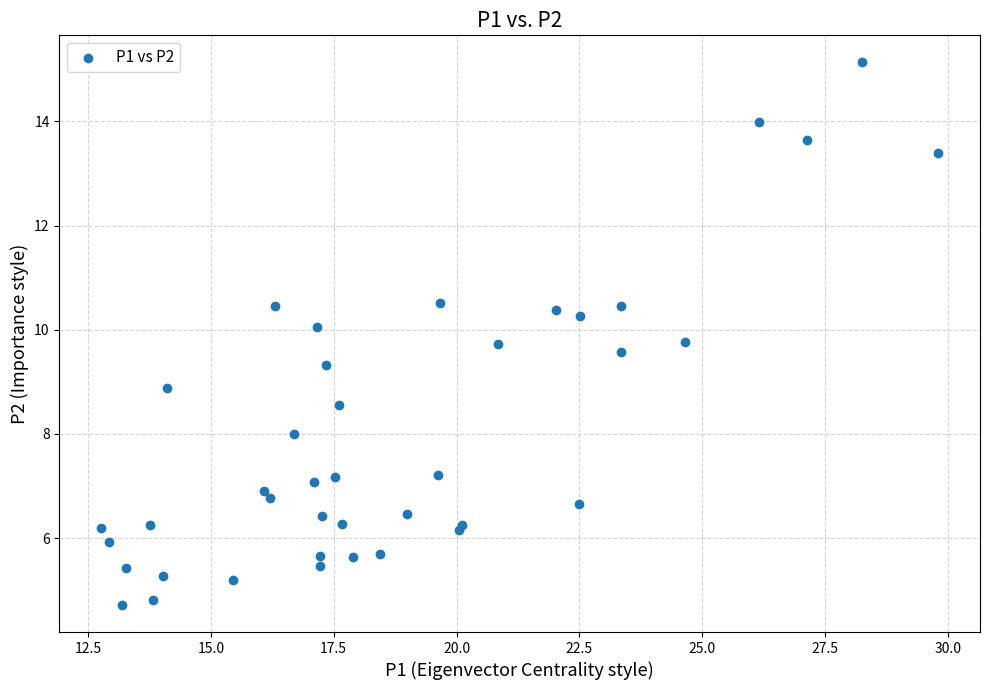

What Y value in the scatter plot is closest to 9?

8.9